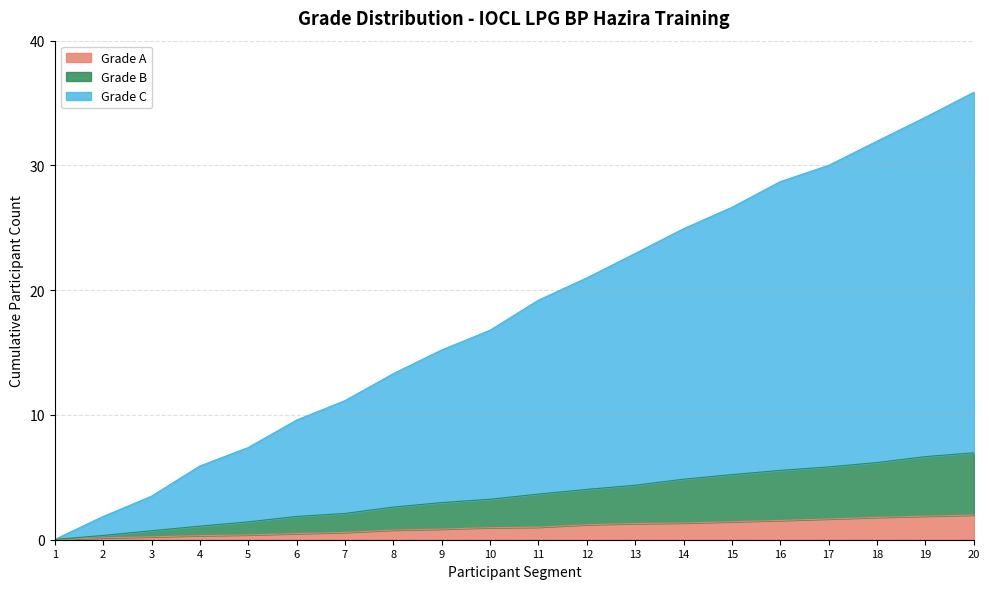

What are all the series names shown in the legend?

Grade A, Grade B, Grade C